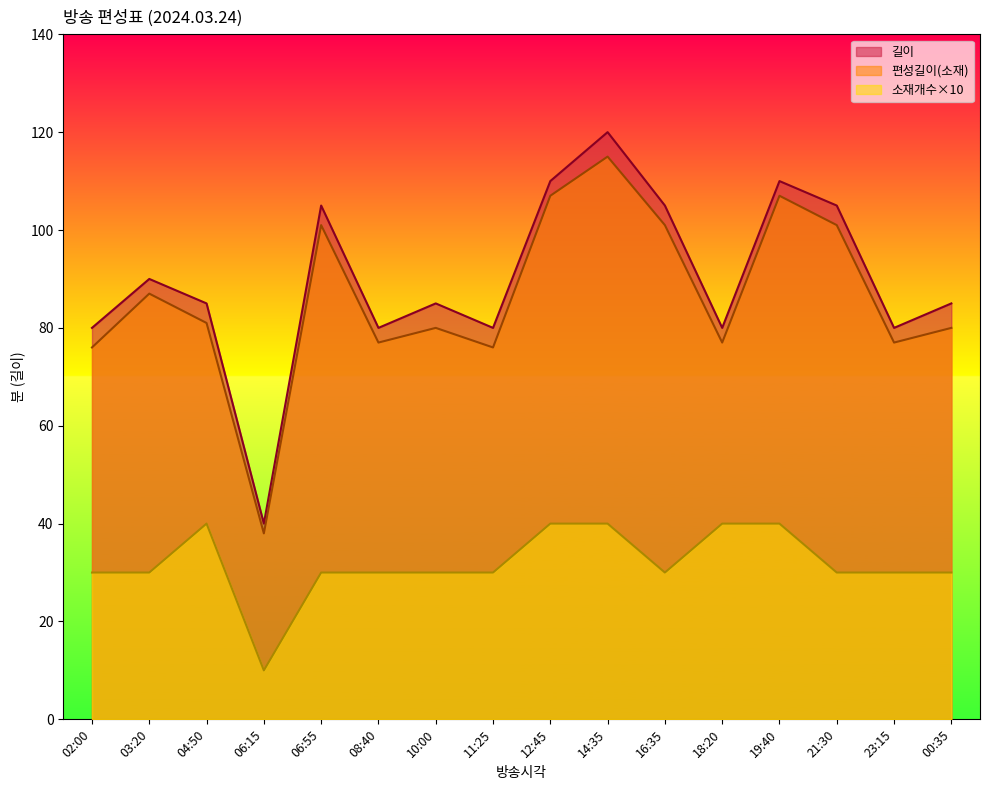

List the series in order of their peak value, highest first.

길이, 편성길이(소재), 소재개수×10